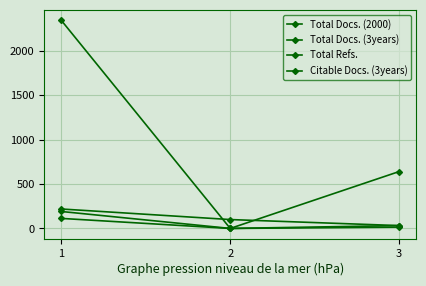

What is the difference between the highest and lowest values at 2?

100